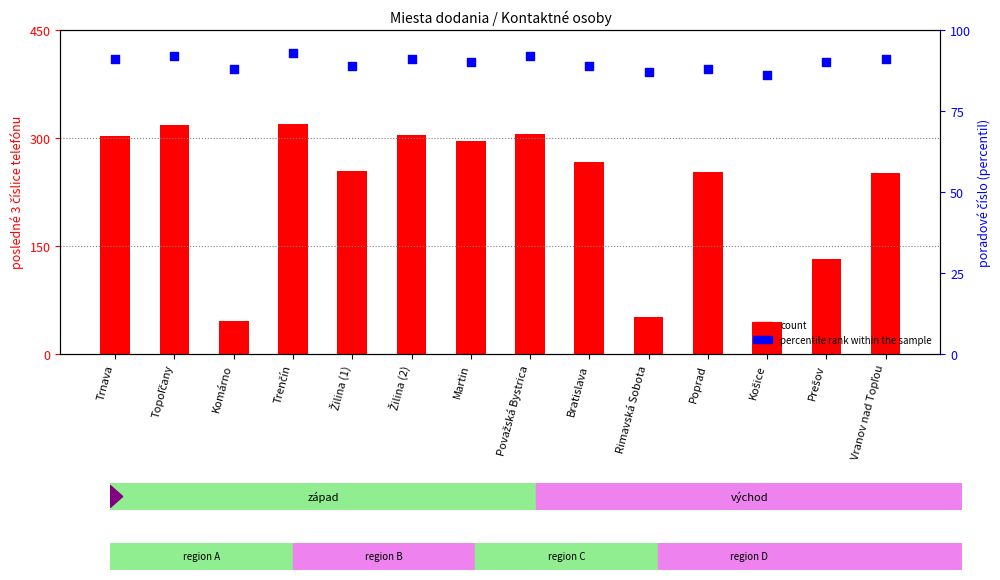

What is the total value across all series at Prešov?

222